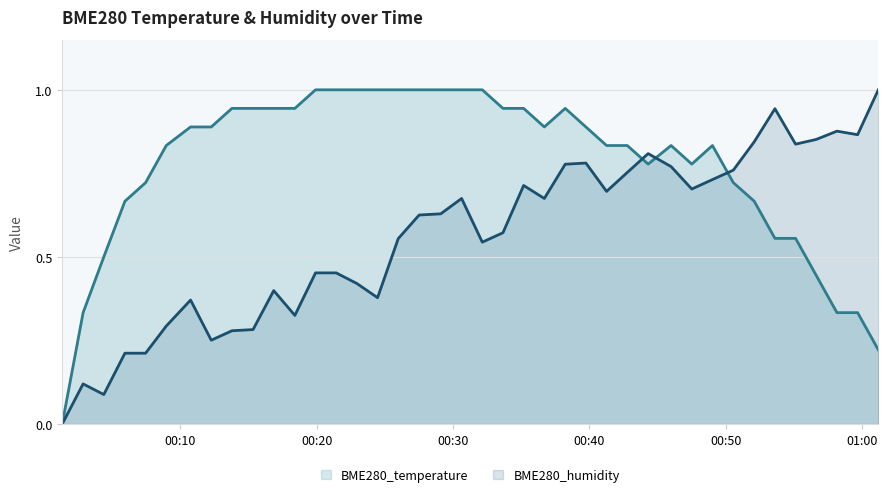

How many series are shown in this chart?

2